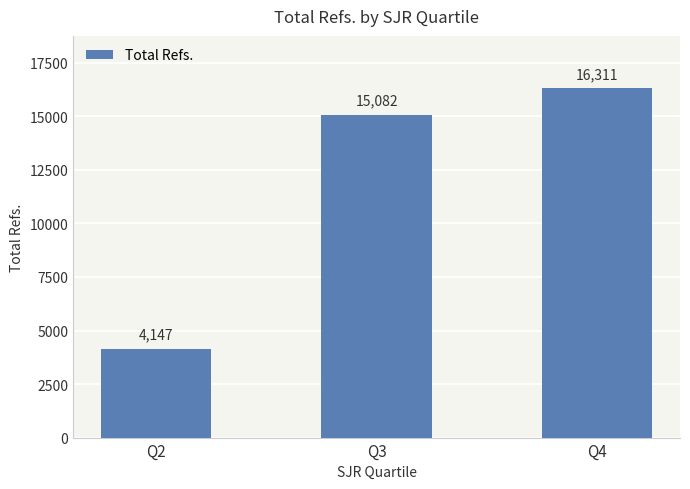

List the labels in order of value, smallest first.

Q2, Q3, Q4